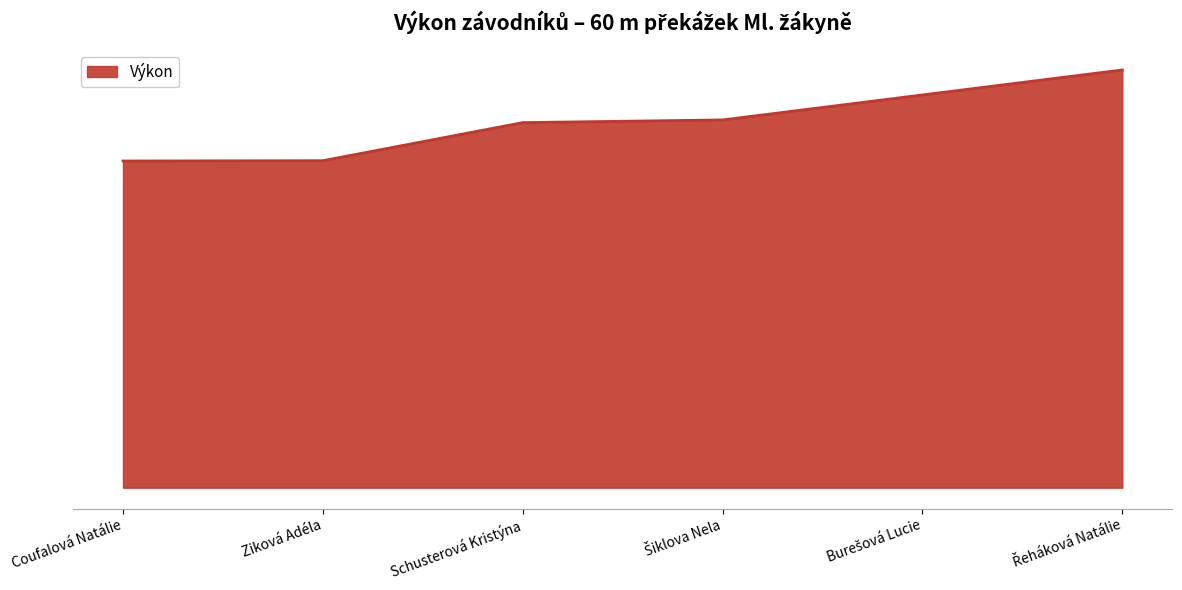

Does the chart display data point markers on the line(s)?

No